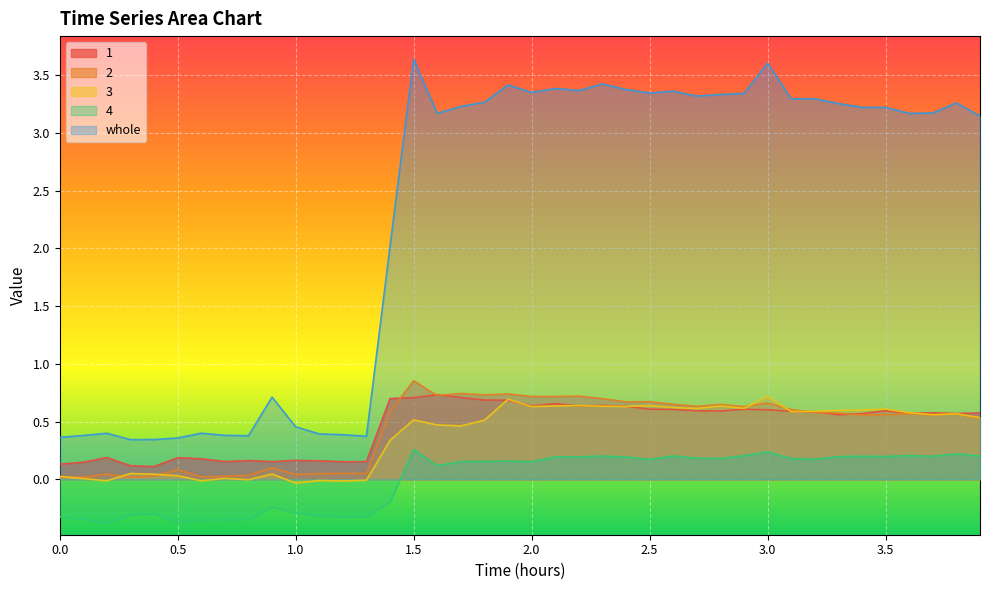

The 1 series shows 0.6 at 2.0. True or false?

True